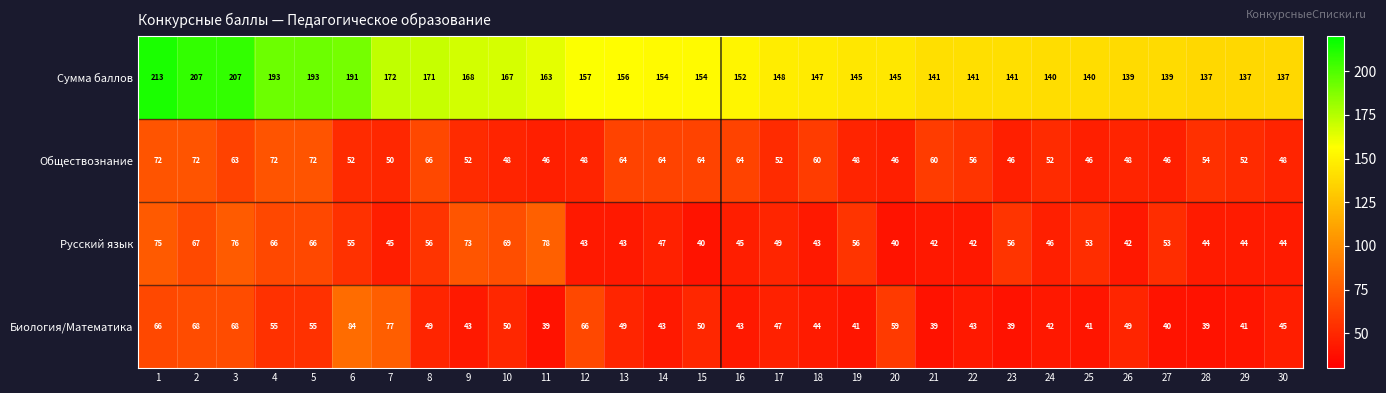

Which series has the largest total across all categories?

Сумма баллов